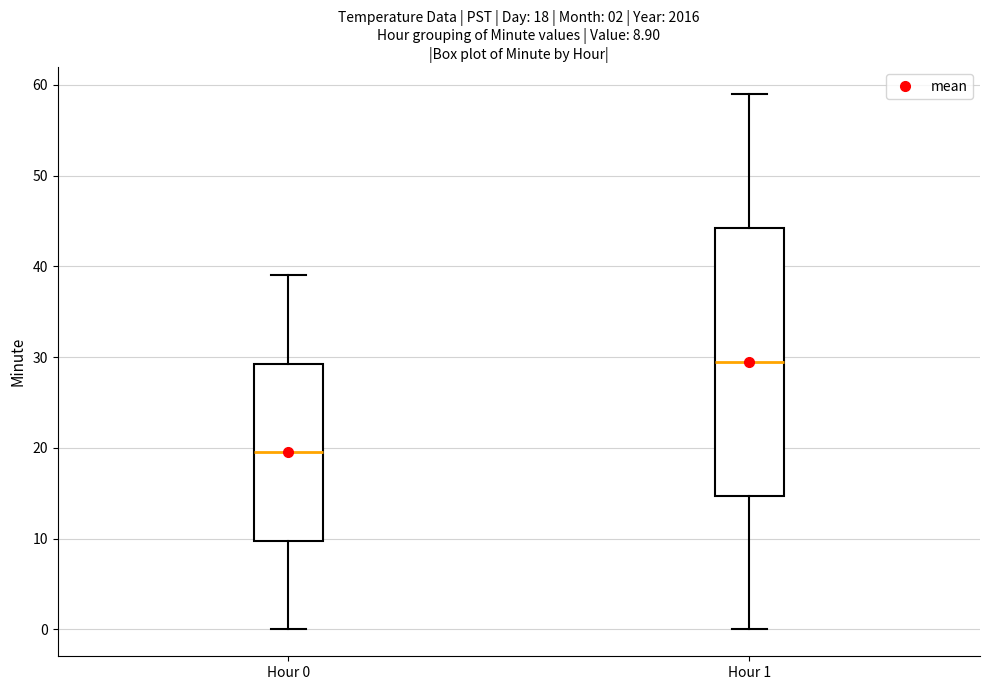

Which box has the highest median line?

Hour 1